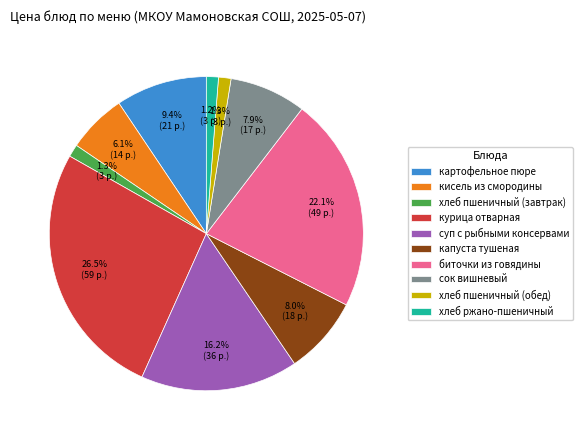

Count the number of slices in the pie.

10